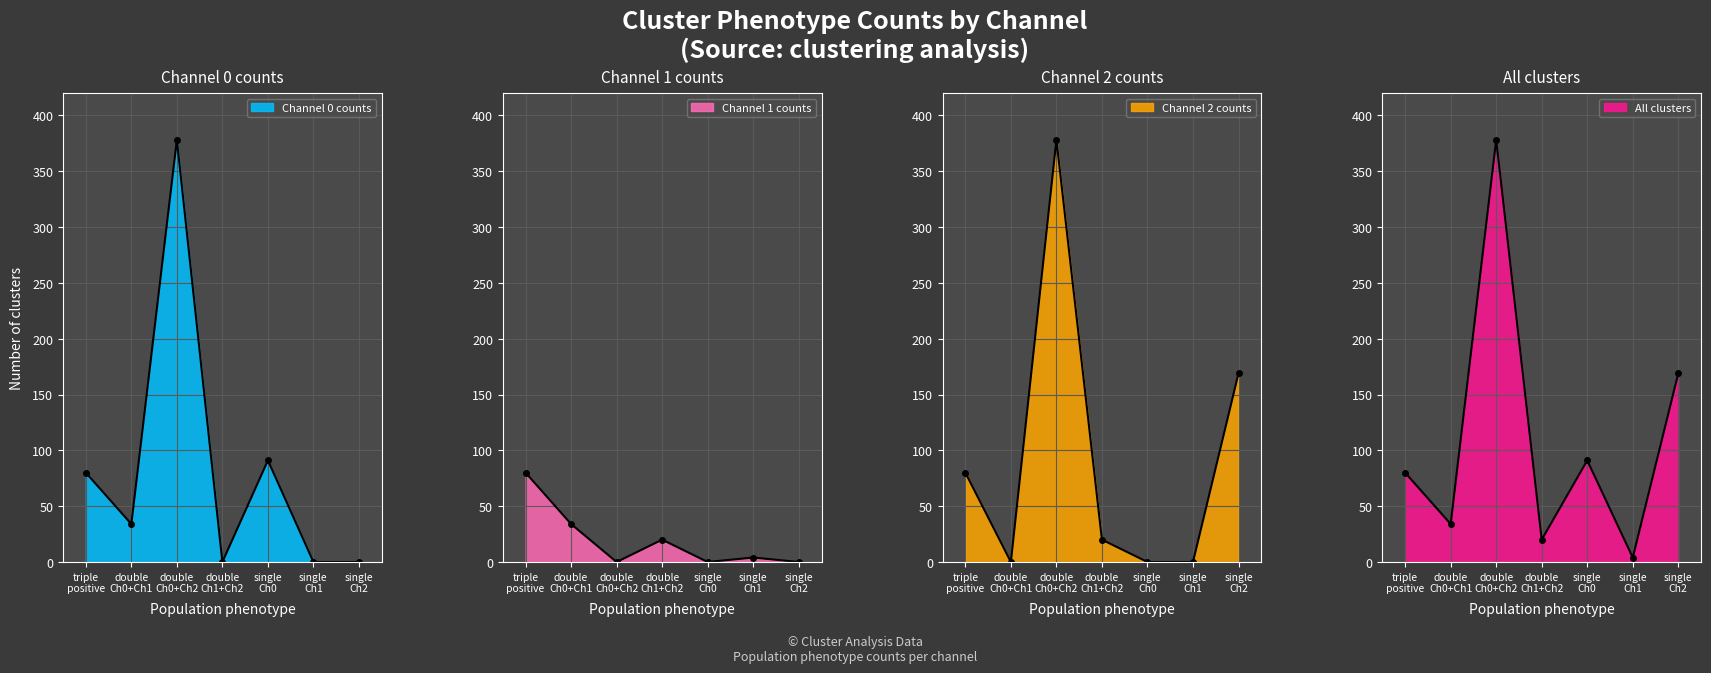

What is the lowest value of the Total positive clusters series?

4